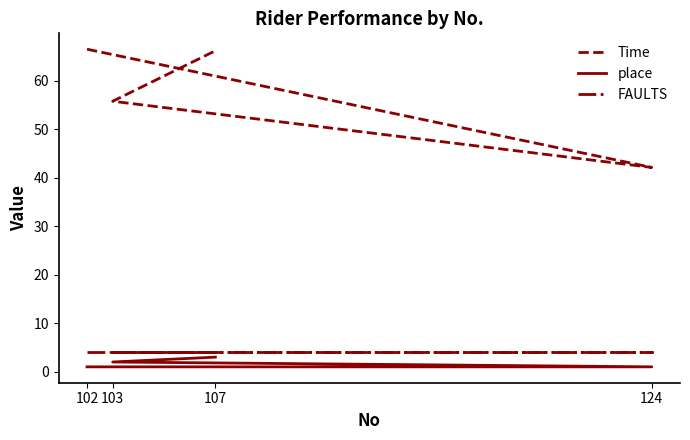

True or false: FAULTS has more than 2 points higher than both neighbors.

False